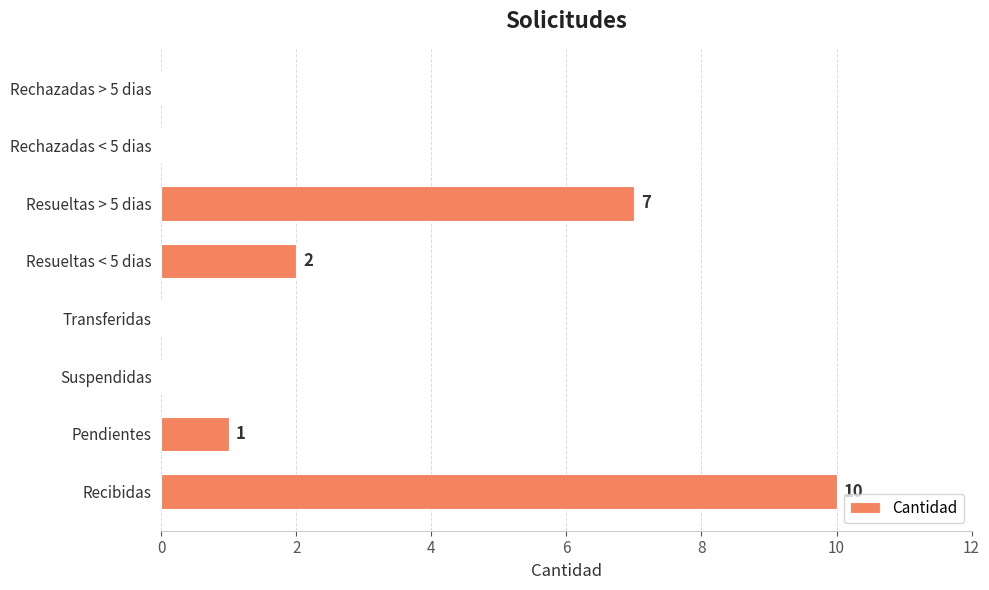

Does the chart contain stacked bars?

No